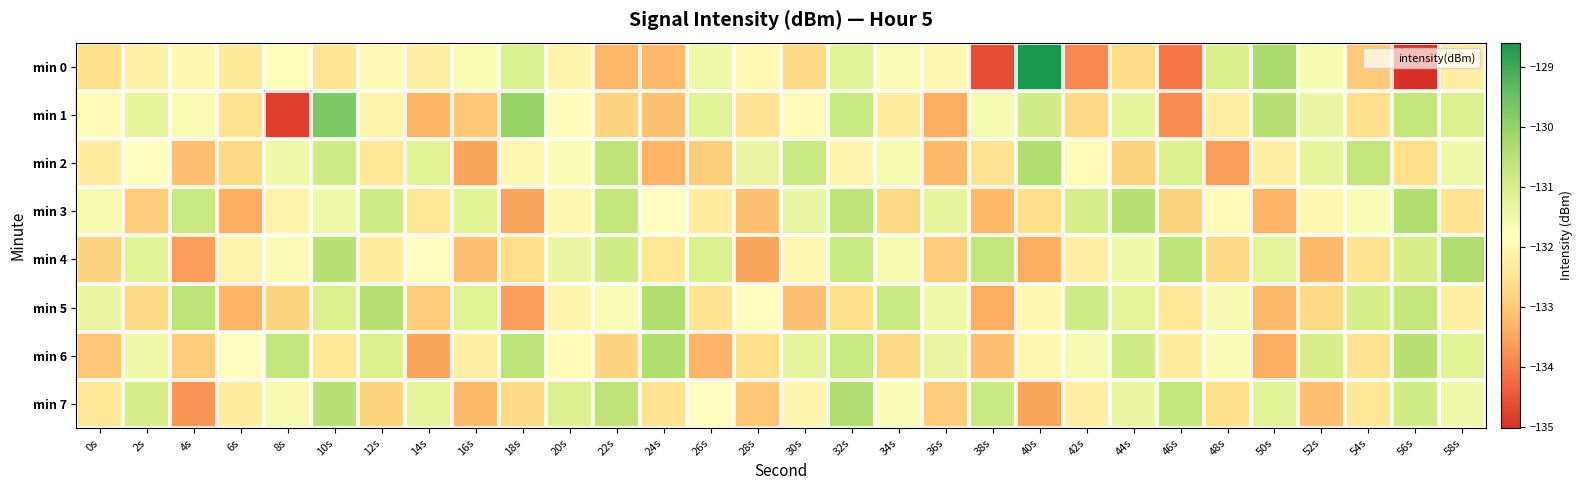

Which series changed the most between 20s and 48s?

min 2